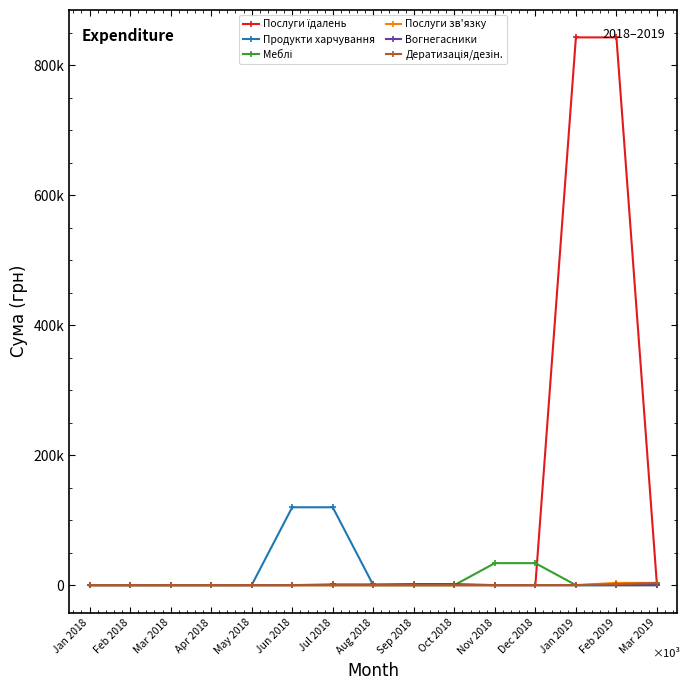

What is the spread (max minus min) of values at Feb 2019?

842921.5